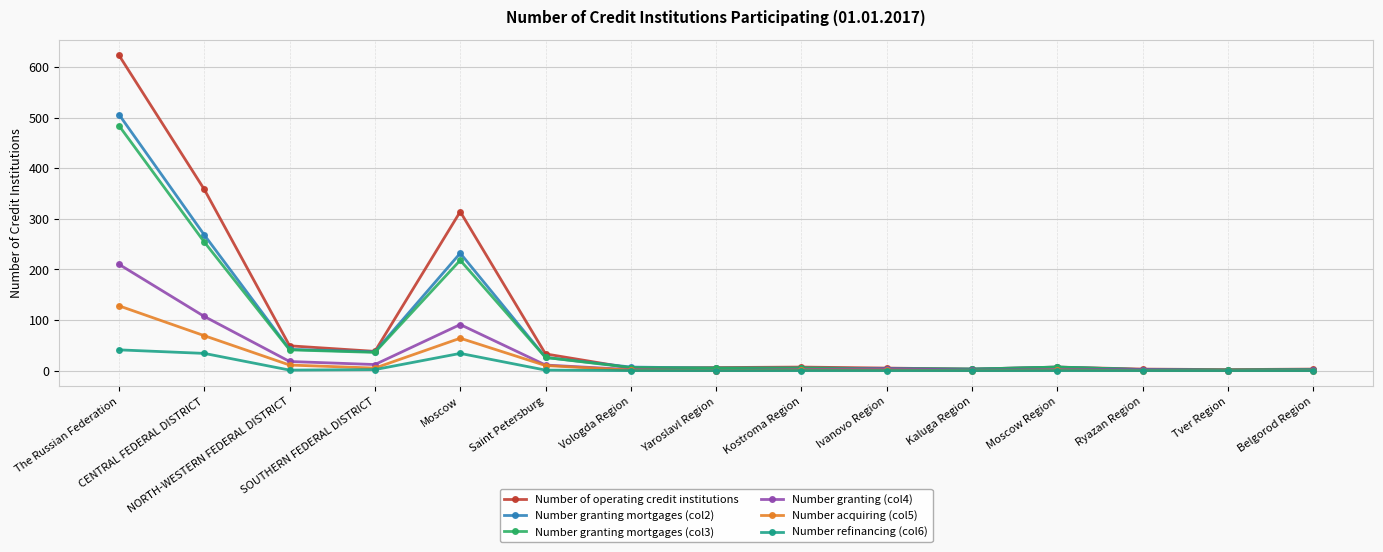

What position from the right is Moscow Region?

4